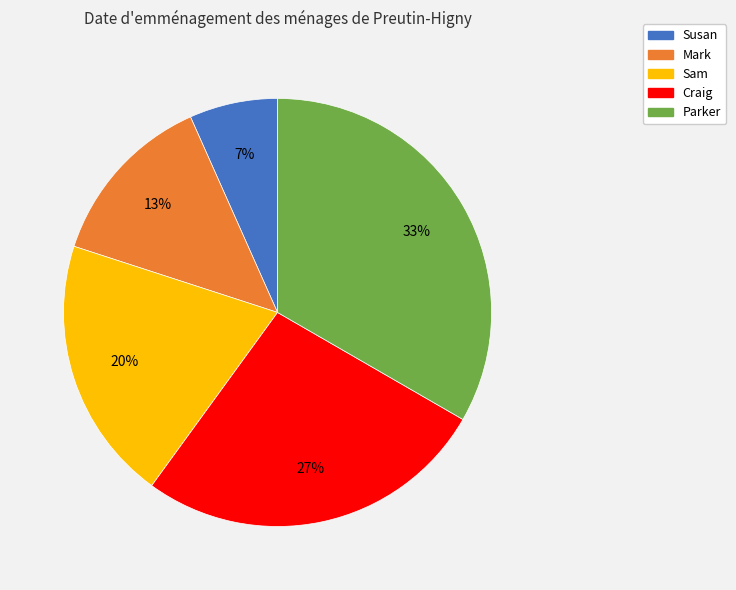

Rank the categories by value from lowest to highest.

Susan, Mark, Sam, Craig, Parker